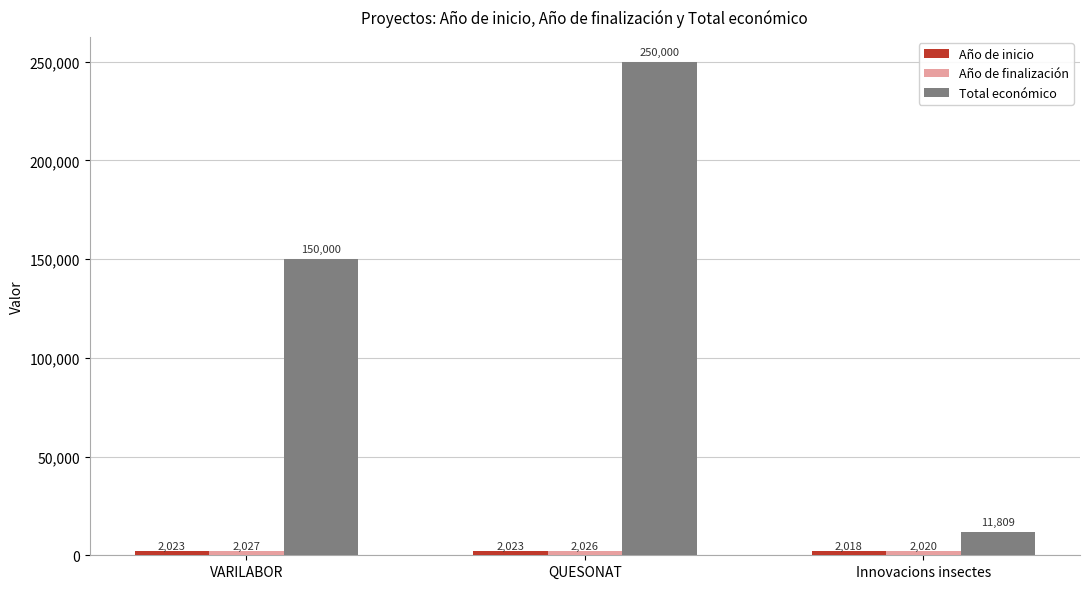

Where is Total económico nearest to the value 130904?

VARILABOR